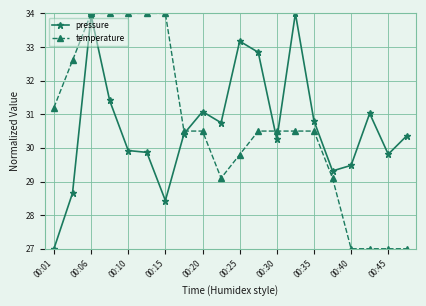

What is the smallest value displayed?

27.0